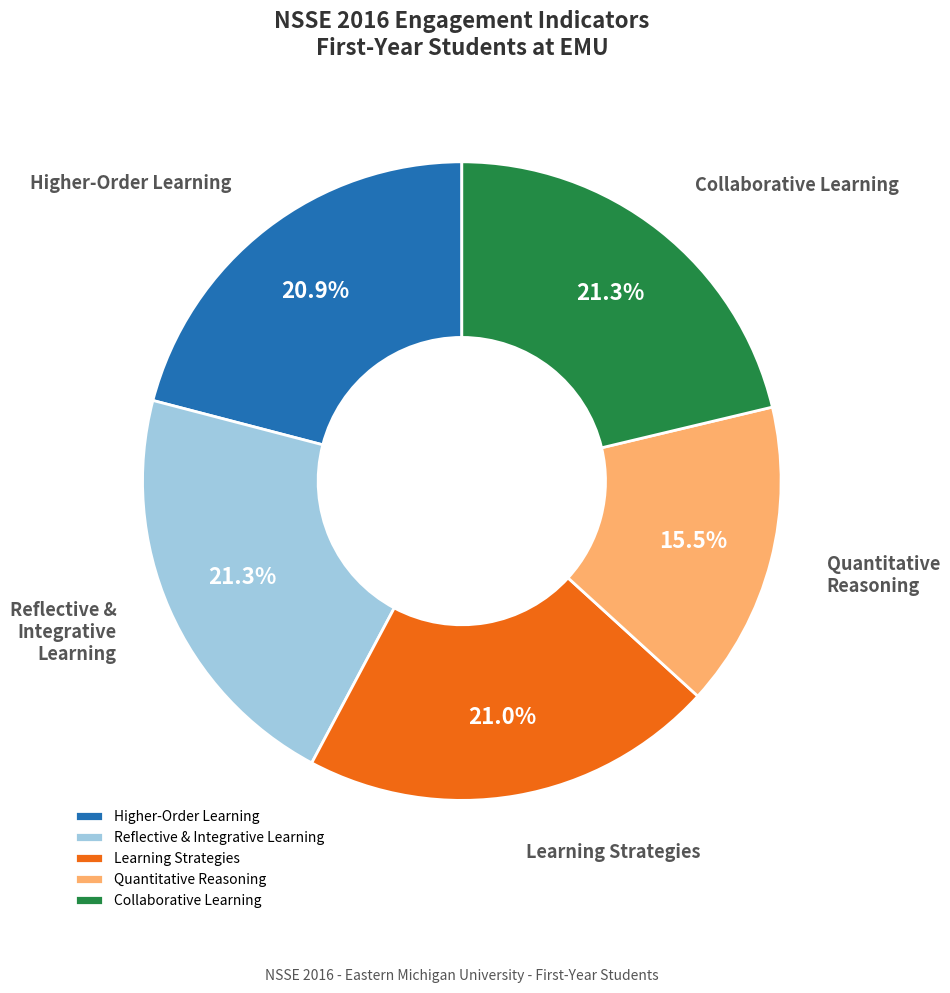

True or false: Collaborative Learning accounts for 8% of the total.

False